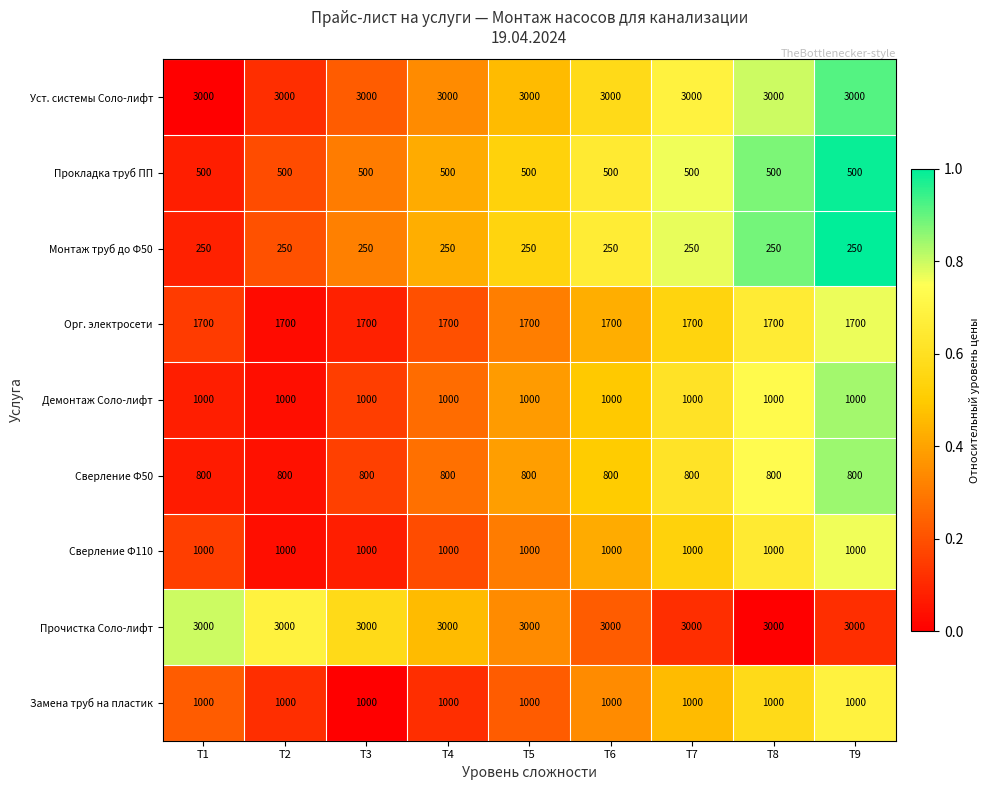

The value of Сверление Ф110 at T6 is 206. True or false?

False